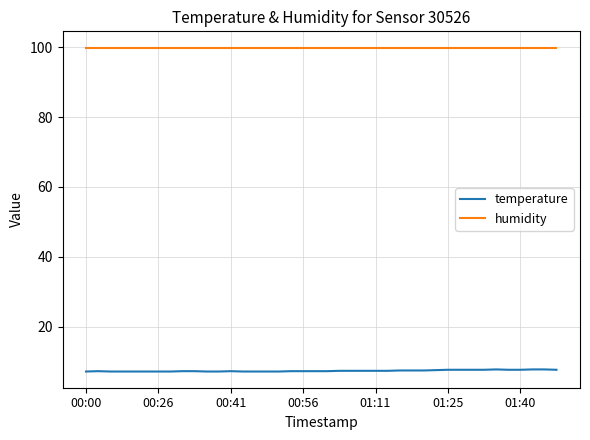

What is the maximum value shown in the chart?

99.9